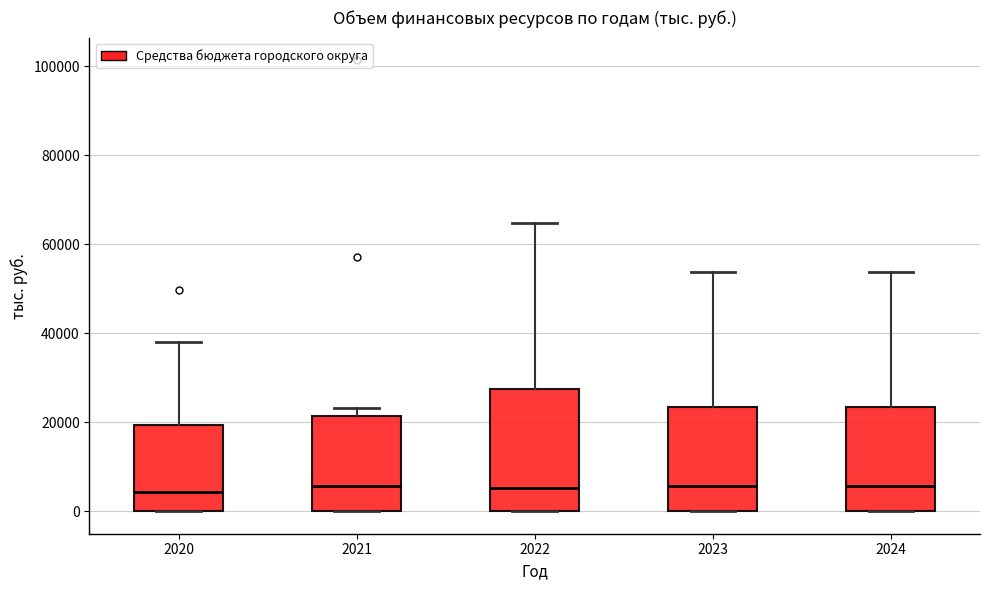

Reading left to right, read every box against the y-axis: the position of its median line, the range the box covers, and the ends of its whiskers. The values are not printed on the chart, so give them approximately, as read against the axis.

2020: median 4000, box 0 to 20000, whiskers 0 to 38000
2021: median 6000, box 0 to 22000, whiskers 0 to 24000
2022: median 6000, box 0 to 28000, whiskers 0 to 64000
2023: median 6000, box 0 to 24000, whiskers 0 to 54000
2024: median 6000, box 0 to 24000, whiskers 0 to 54000